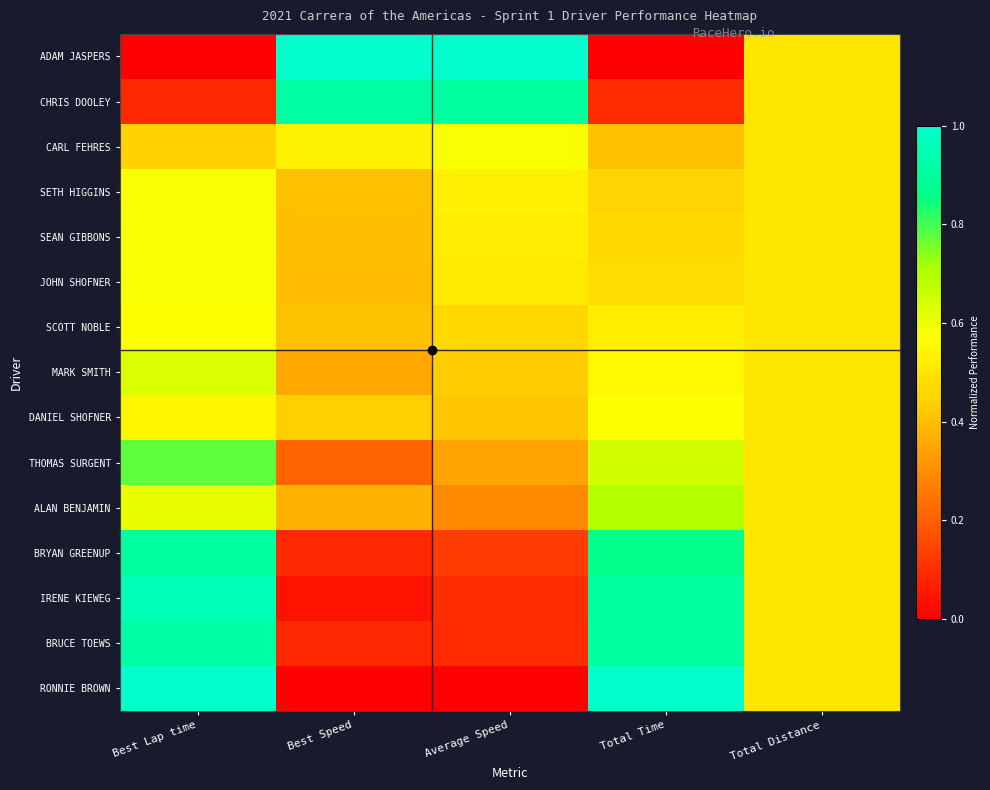

List the series in order of their peak value, highest first.

ADAM JASPERS, RONNIE BROWN, IRENE KIEWEG, BRUCE TOEWS, CHRIS DOOLEY, BRYAN GREENUP, THOMAS SURGENT, ALAN BENJAMIN, MARK SMITH, JOHN SHOFNER, CARL FEHRES, SEAN GIBBONS, SETH HIGGINS, SCOTT NOBLE, DANIEL SHOFNER